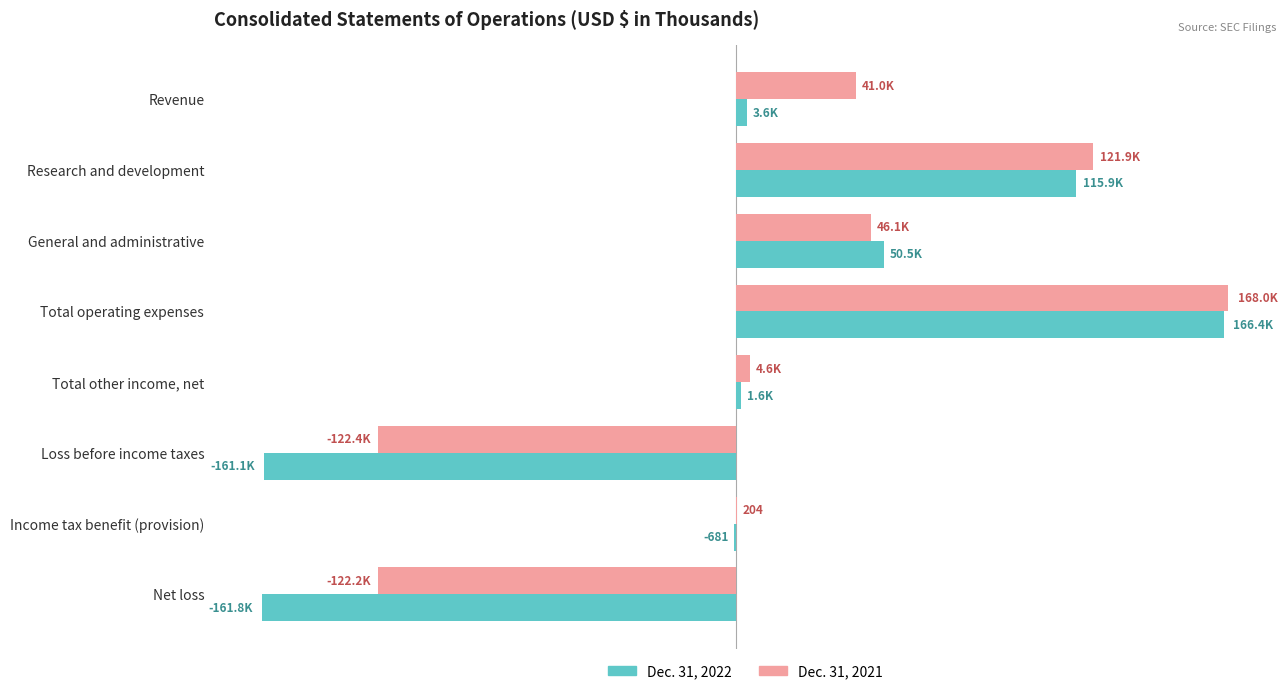

What is the maximum value for Dec. 31, 2021?

167980